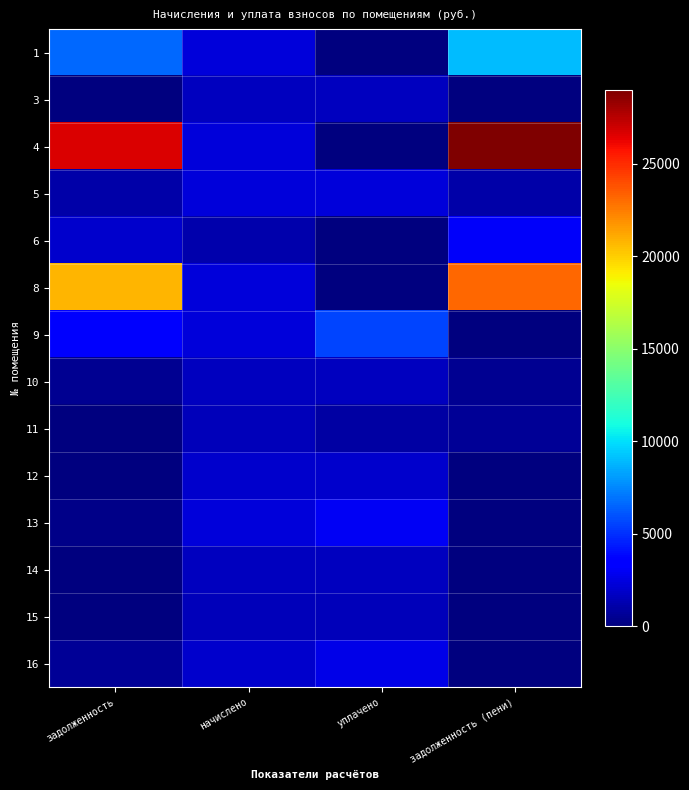

Reading left to right, transcribe all the data shown in this chart.

1: задолженность=6624.1	начислено=2364.6	уплачено=0.0	задолженность (пени)=8988.7
3: задолженность=63.1	начислено=1616.7	уплачено=1616.7	задолженность (пени)=63.1
4: задолженность=26682.4	начислено=2291.2	уплачено=0.0	задолженность (пени)=28973.6
5: задолженность=1056.5	начислено=2364.6	уплачено=2364.6	задолженность (пени)=1056.5
6: задолженность=2008.4	начислено=1132.8	уплачено=0.0	задолженность (пени)=3141.2
8: задолженность=20797.7	начислено=2291.2	уплачено=0.0	задолженность (пени)=23088.9
9: задолженность=3256.3	начислено=2291.2	уплачено=5547.6	задолженность (пени)=0.0
10: задолженность=541.4	начислено=1624.0	уплачено=1624.0	задолженность (пени)=541.4
11: задолженность=99.8	начислено=1477.4	уплачено=984.9	задолженность (пени)=592.3
12: задолженность=0.0	начислено=2012.6	уплачено=2012.6	задолженность (пени)=0.0
13: задолженность=306.8	начислено=2291.2	уплачено=2964.9	задолженность (пени)=0.0
14: задолженность=46.9	начислено=1624.0	уплачено=1624.0	задолженность (пени)=46.9
15: задолженность=106.7	начислено=1477.4	уплачено=1477.4	задолженность (пени)=106.7
16: задолженность=670.9	начислено=2012.6	уплачено=2683.5	задолженность (пени)=0.0